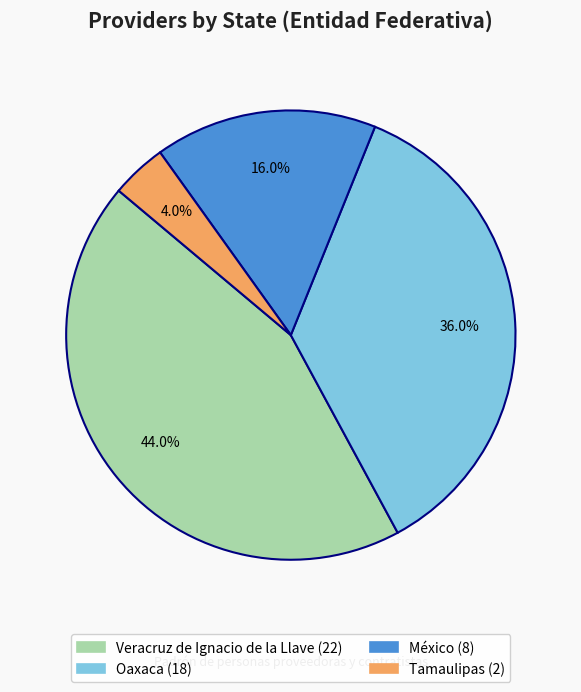

Does Veracruz de Ignacio de la Llave account for over 50% of the chart?

No